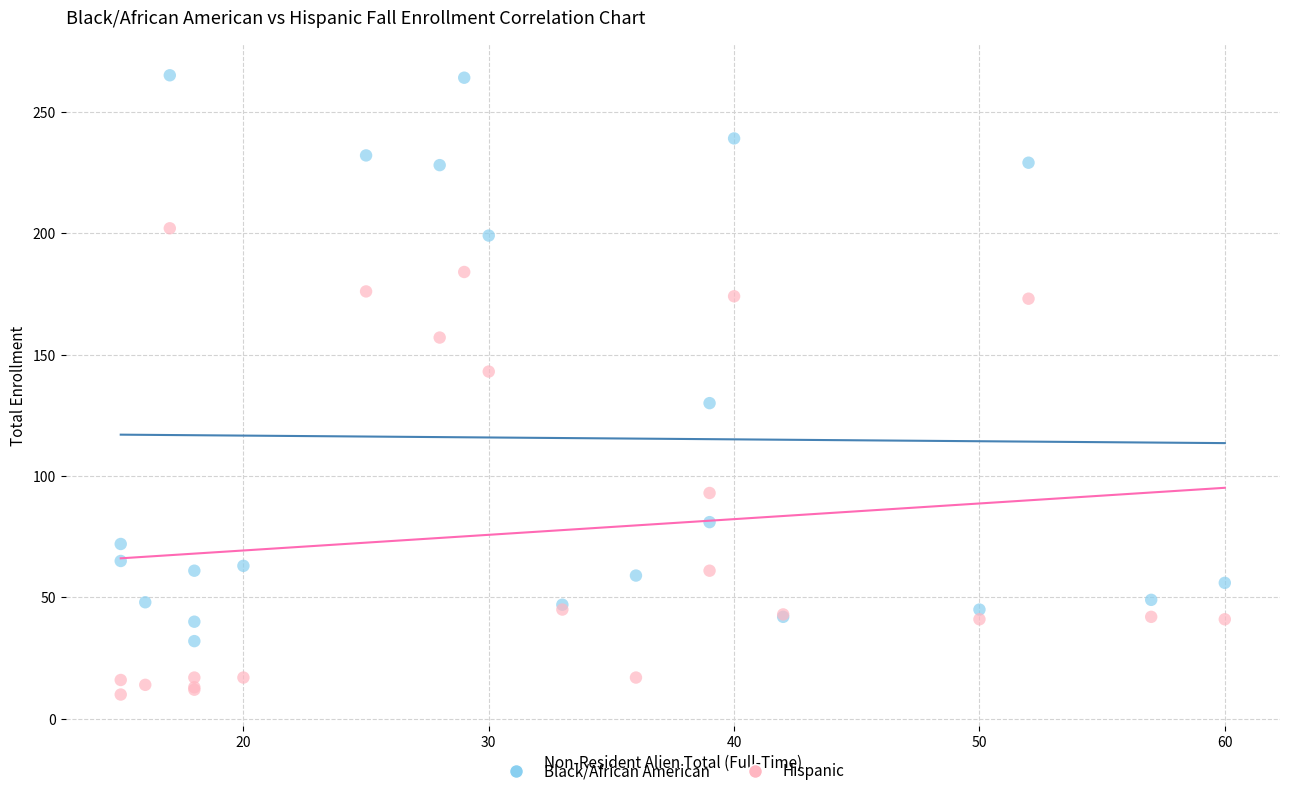

What is the X range (max minus min) for the scatter plot?

45